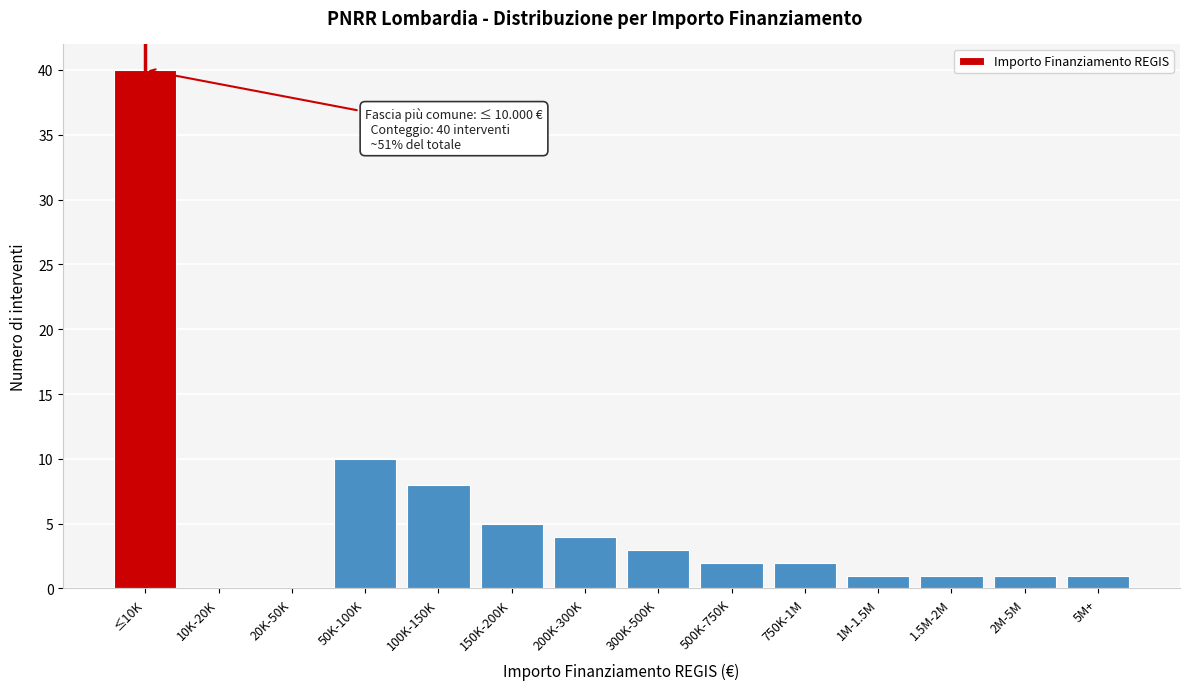

What is the sum of all values?

78